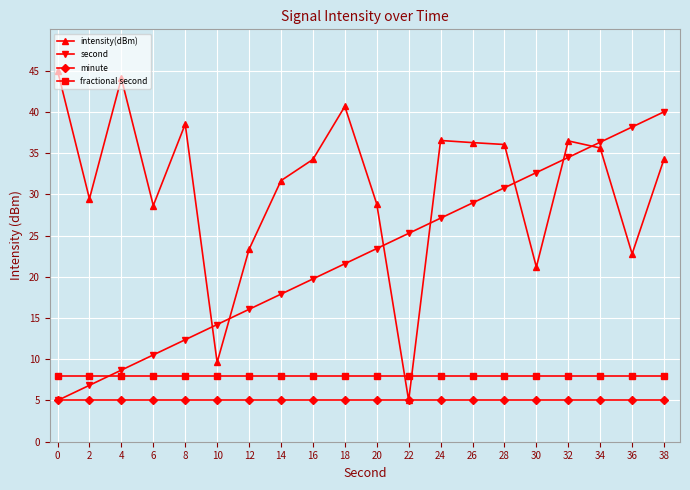

What is the smallest value displayed?

5.0